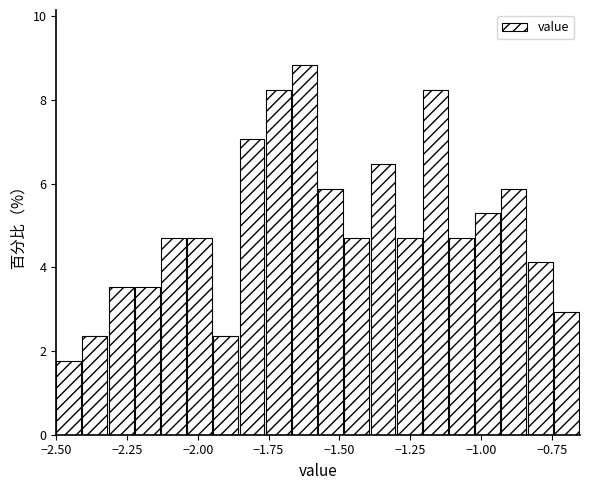

Around what value on the x-axis is the tallest bar? Give the approximate position of its centre, as read against the axis.

-1.60